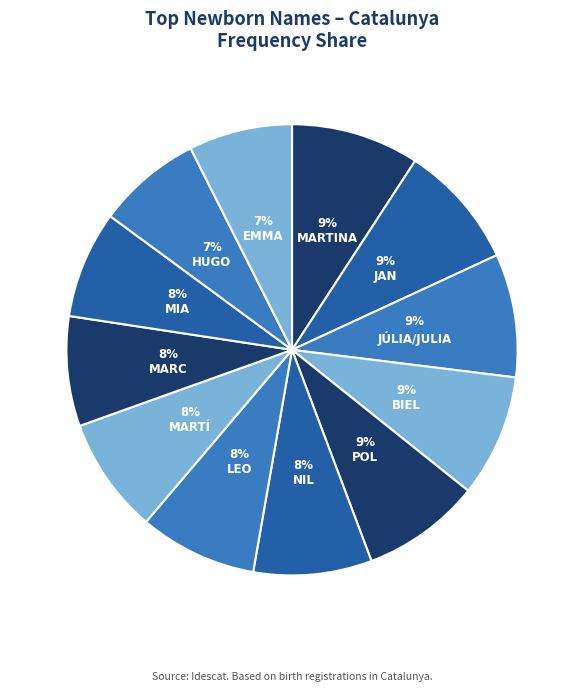

To the nearest percent, what is the difference between the largest and smallest slice percentages?

2%